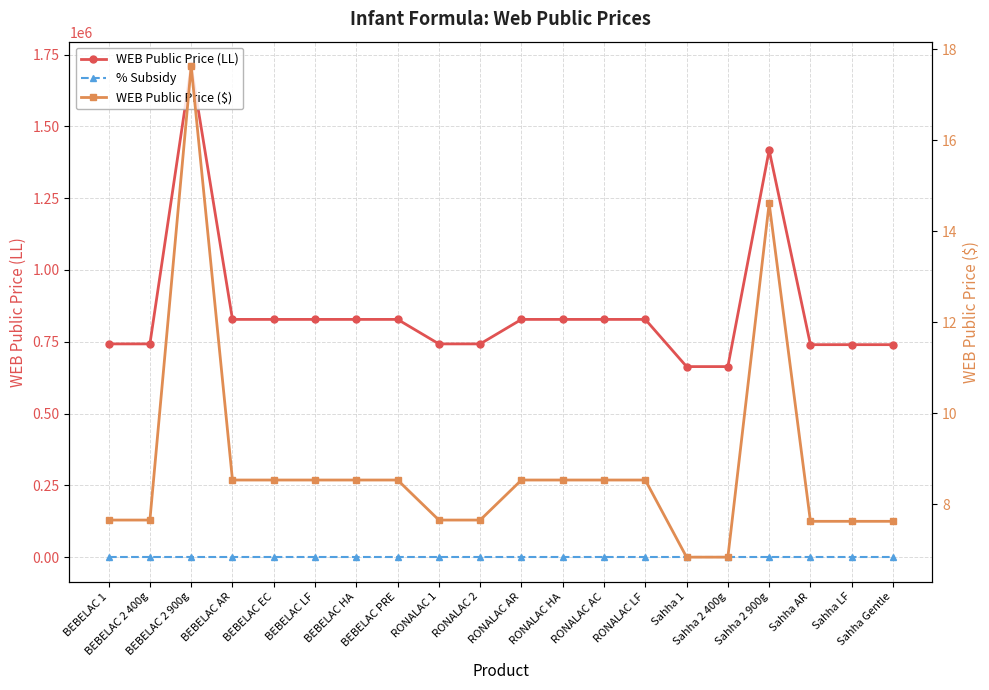

What are all the series names shown in the legend?

WEB Public Price (LL), % Subsidy, WEB Public Price ($)